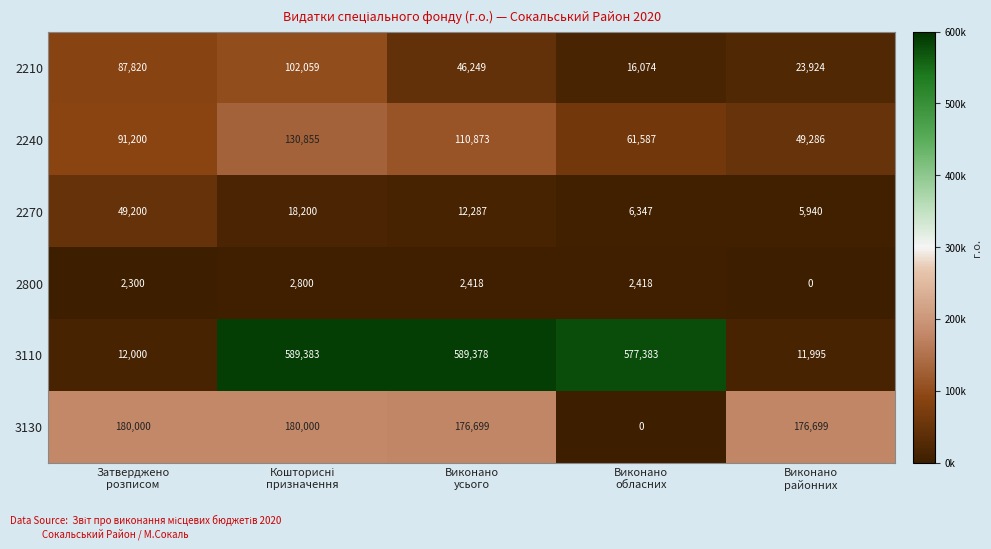

Reading right to left, transcribe all the data shown in this chart.

2210: 23924	16074	46249	102059	87820
2240: 49286	61587	110873	130855	91200
2270: 5940	6347	12287	18200	49200
2800: 0	2418	2418	2800	2300
3110: 11995	577383	589378	589383	12000
3130: 176699	0	176699	180000	180000